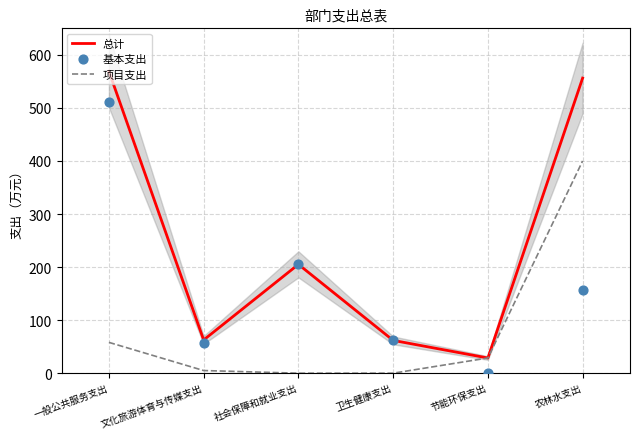

Is the value of 基本支出 at 农林水支出 greater than the value of 项目支出 at 一般公共服务支出?

Yes